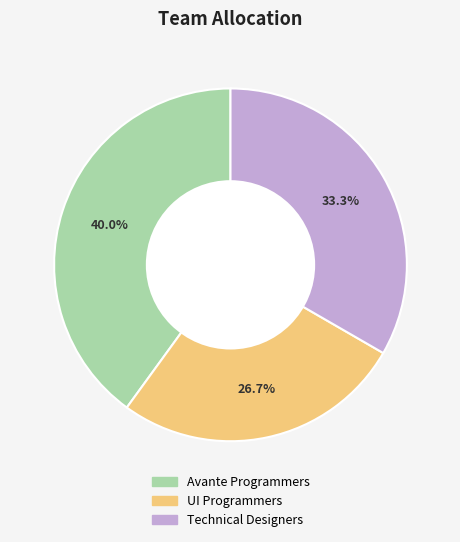

Is there any slice that represents more than half of the pie?

No